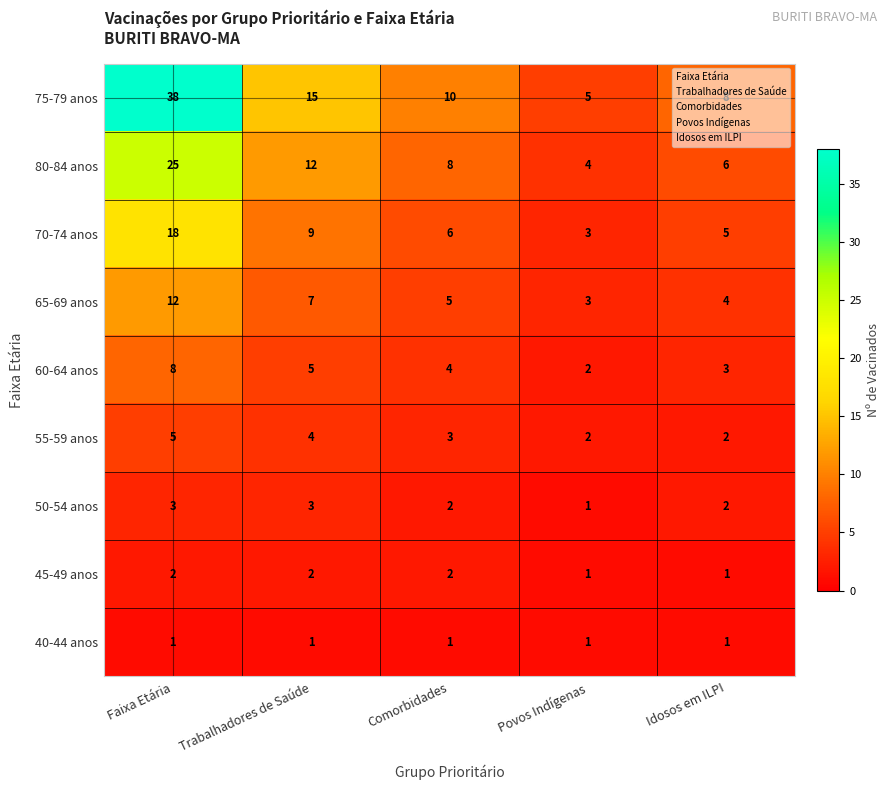

List the series in order of their peak value, highest first.

75-79 anos, 80-84 anos, 70-74 anos, 65-69 anos, 60-64 anos, 55-59 anos, 50-54 anos, 45-49 anos, 40-44 anos